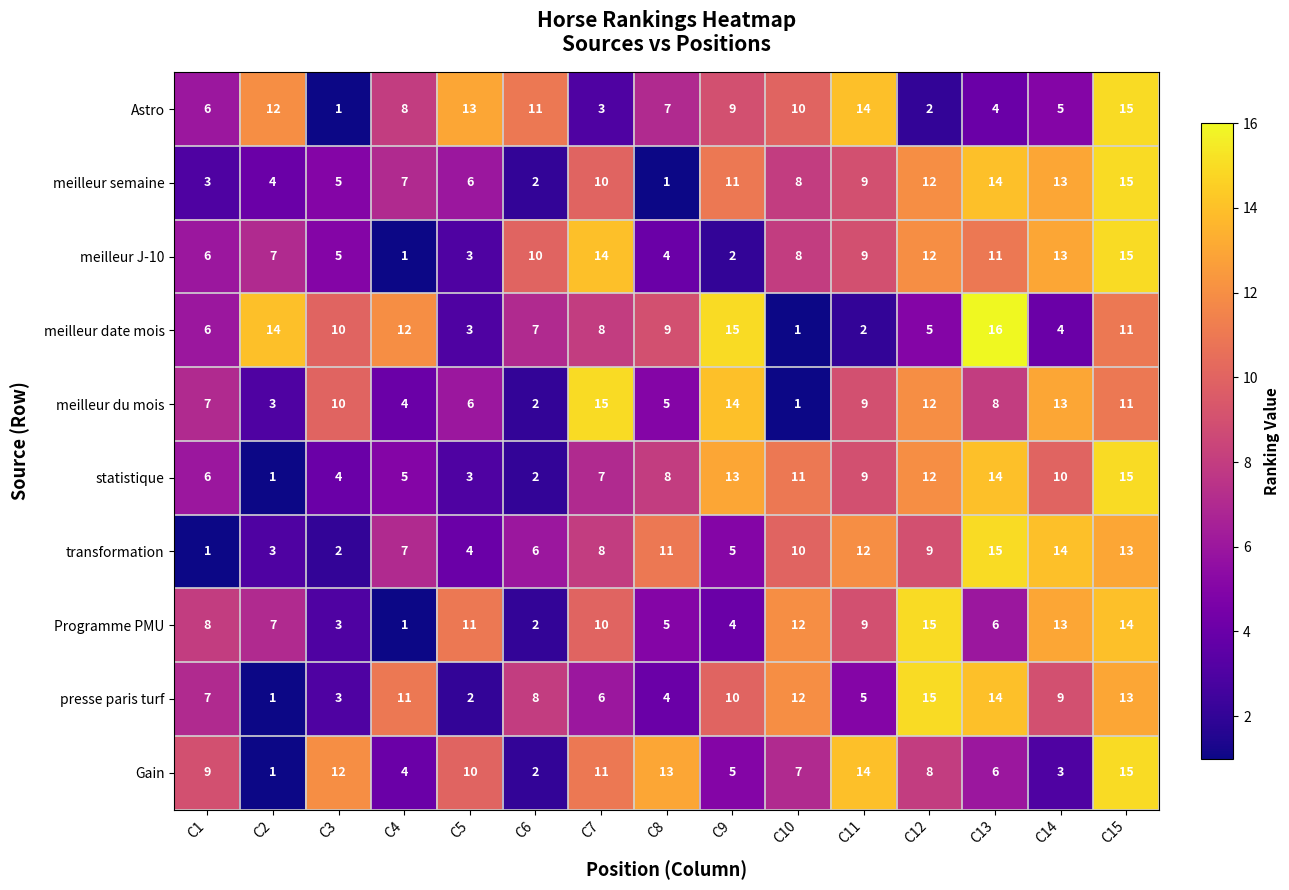

What is the difference between the second highest and second lowest values in the presse paris turf series?

12